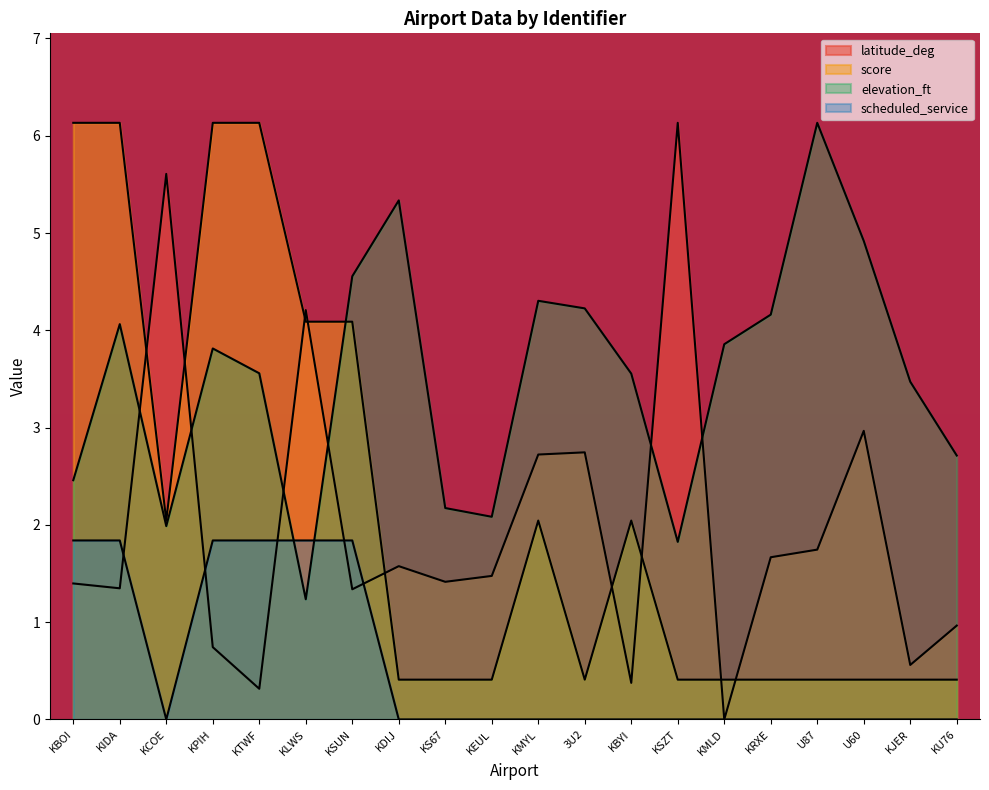

At which label does latitude_deg reach its peak?

KSZT